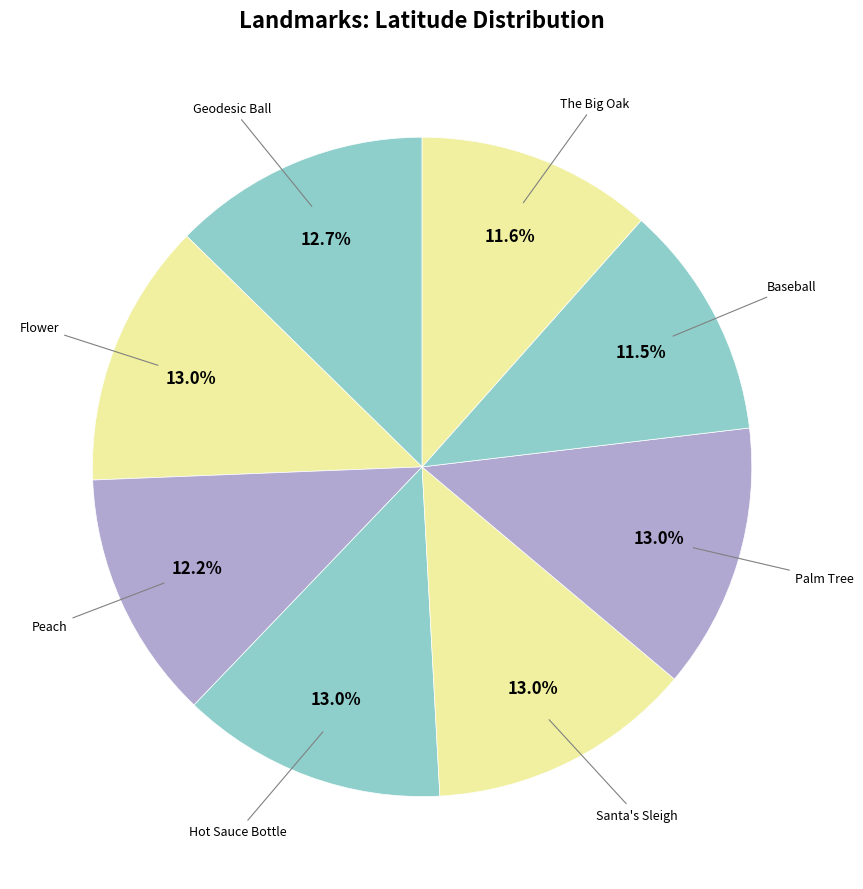

Is there any slice that represents more than half of the pie?

No